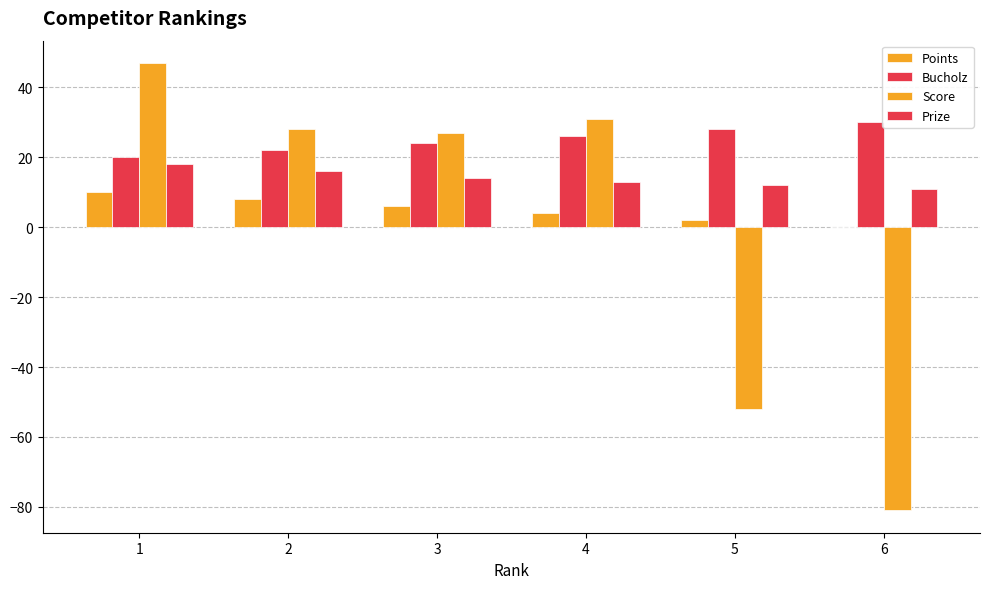

The value of Bucholz at 1 is 5. True or false?

False